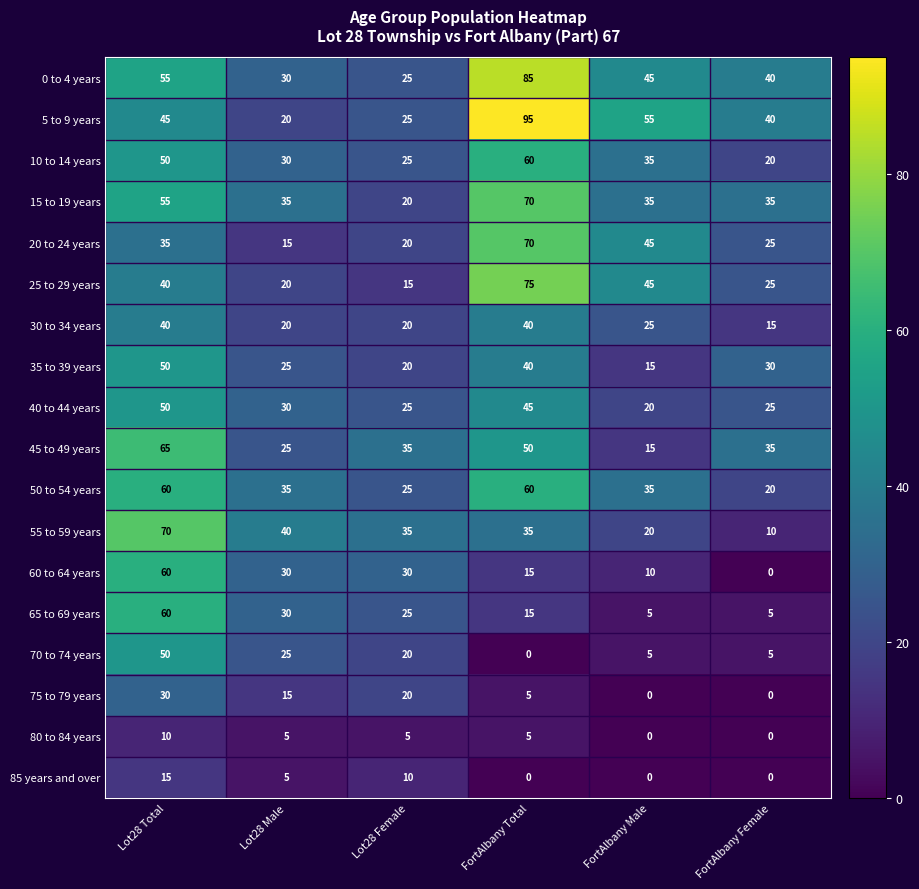

Count the 45 to 49 years values in the range 25 to 50.

4